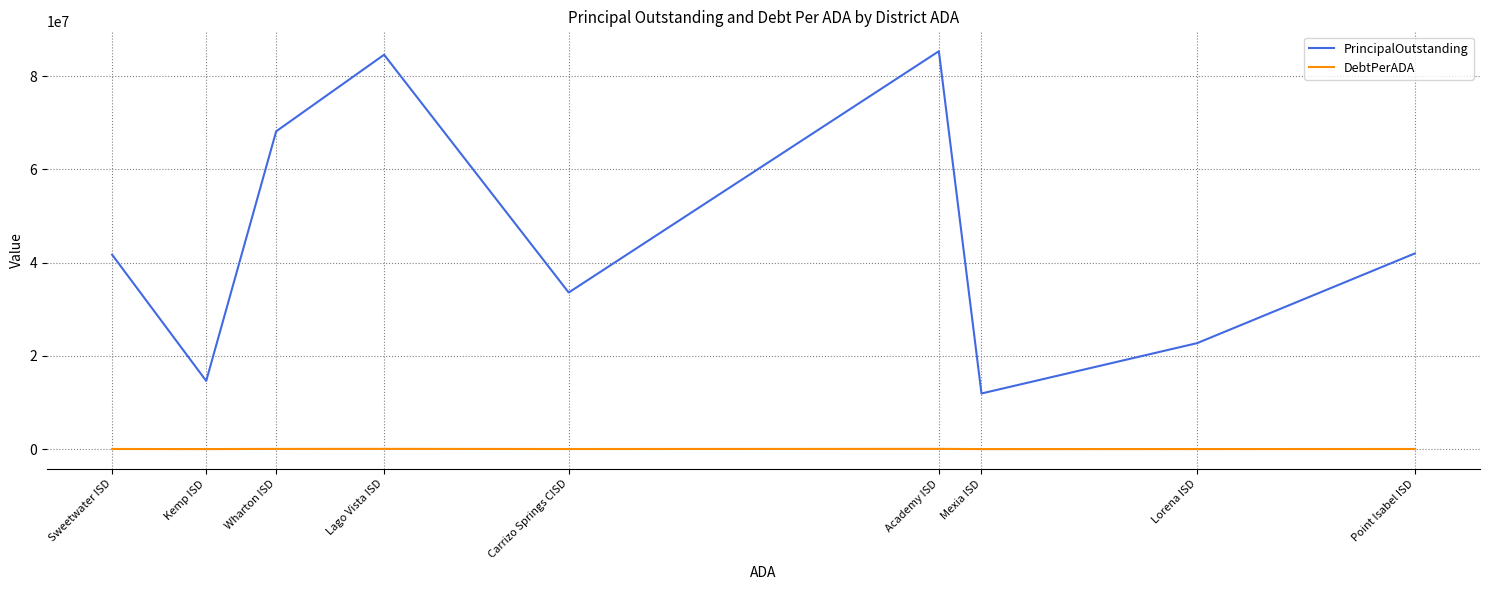

True or false: PrincipalOutstanding has a value of 72794635.2 at Point Isabel ISD.

False